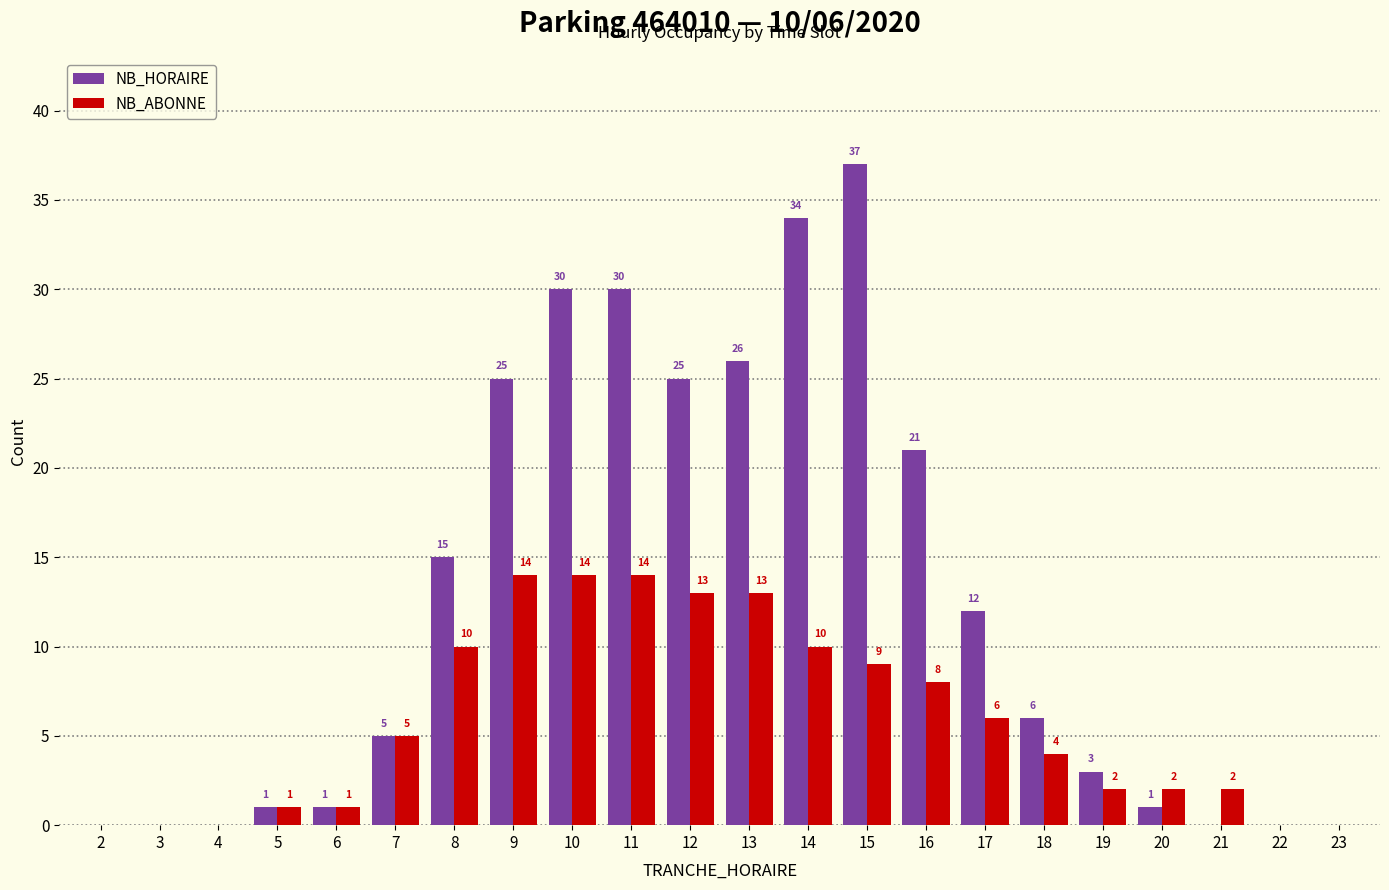

Which category has the highest value across all series?

15